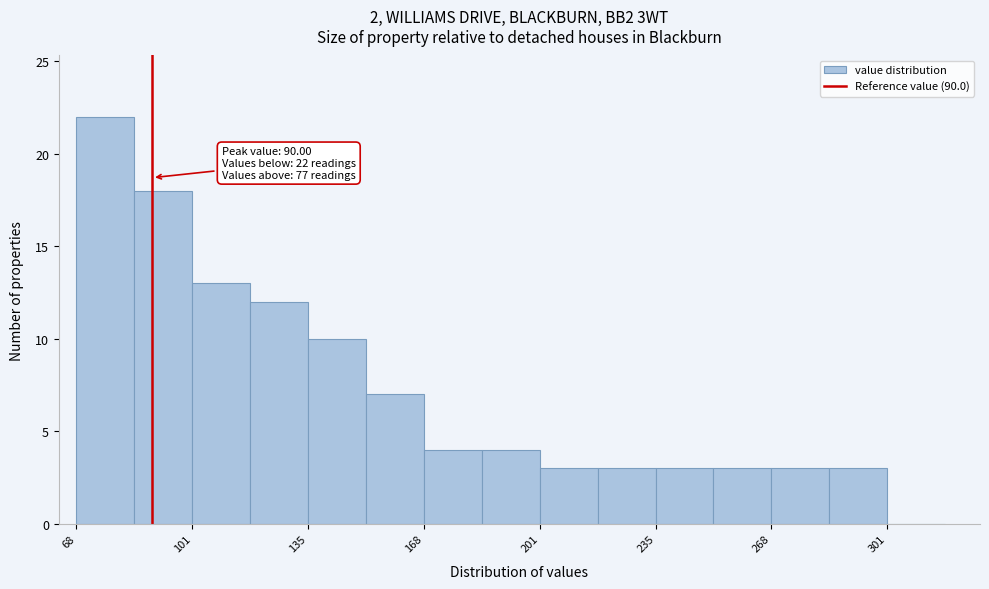

Read against the x-axis, roughly where is the centre of the tallest bar?

75